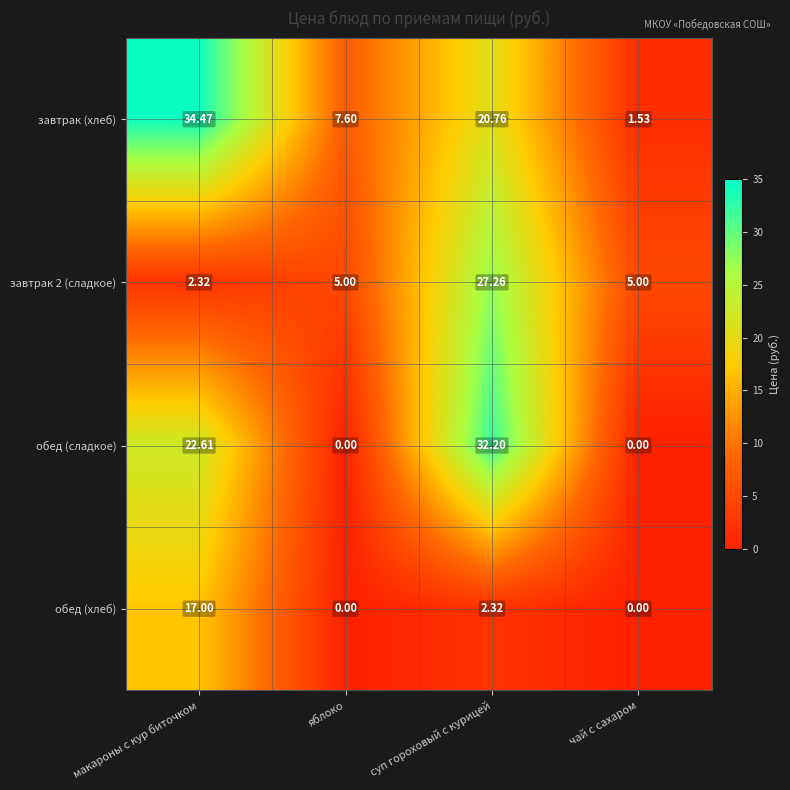

Which series has the largest range (max minus min)?

завтрак (хлеб)